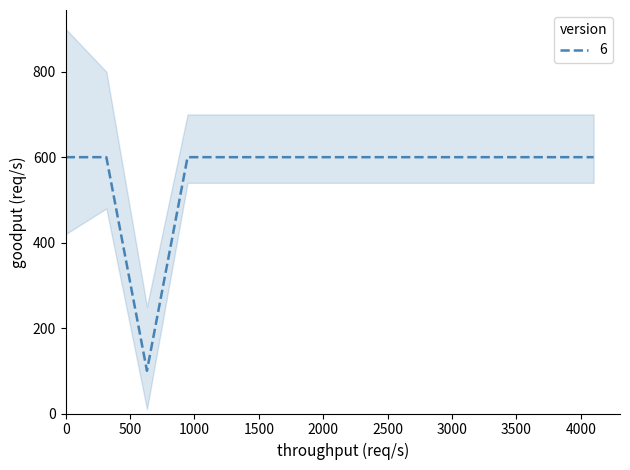

What is the sum of all values?

7900